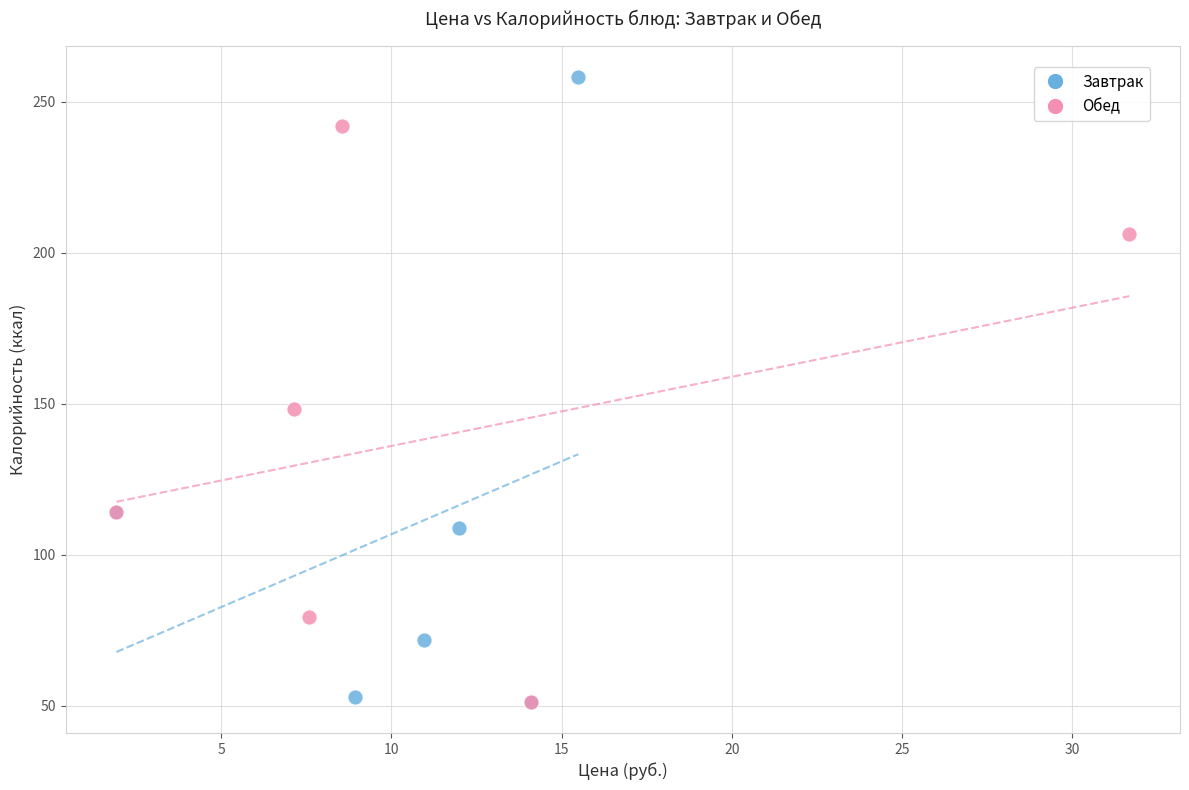

Which series reaches the maximum Y coordinate?

Завтрак